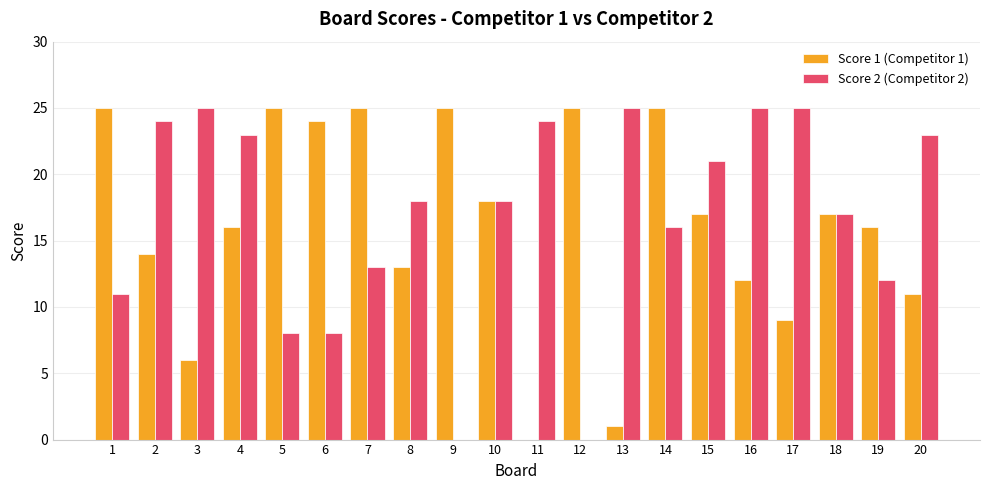

How many categories are shown in the chart?

20